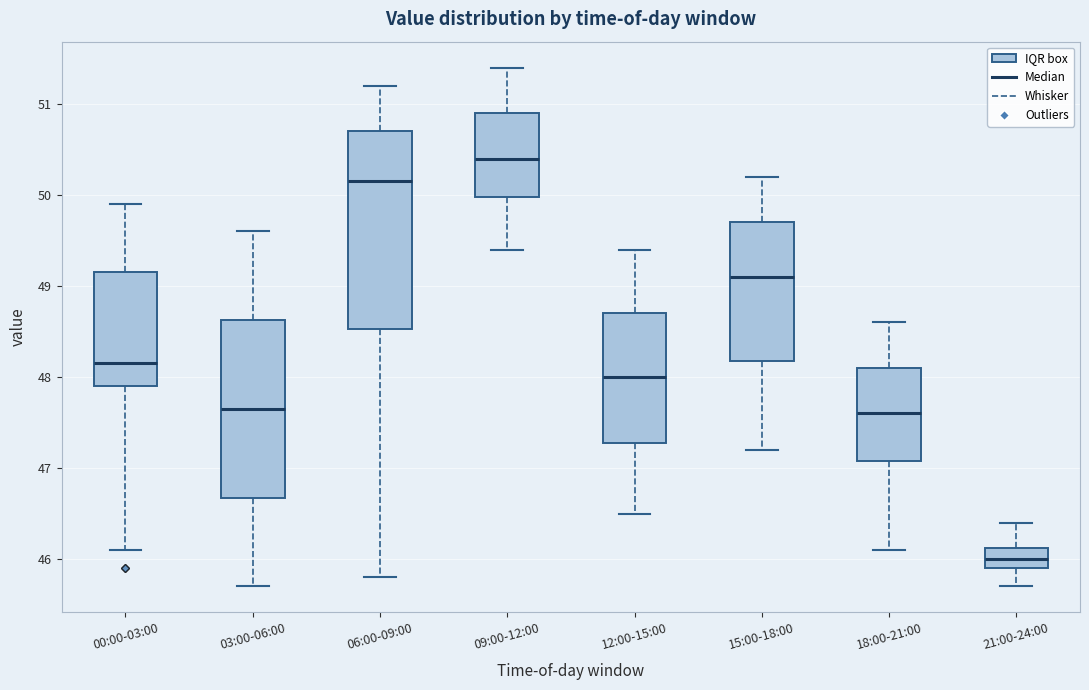

Reading left to right, transcribe this box plot: for each box, give where its median line is, the range the box spans, and where its two whiskers end, as read against the y-axis. The values are not printed on the chart, so give them approximately, as read against the axis.

00:00-03:00: median 48.2, box 47.9 to 49.2, whiskers 46.1 to 49.9
03:00-06:00: median 47.7, box 46.7 to 48.6, whiskers 45.7 to 49.6
06:00-09:00: median 50.2, box 48.5 to 50.7, whiskers 45.8 to 51.2
09:00-12:00: median 50.4, box 50.0 to 50.9, whiskers 49.4 to 51.4
12:00-15:00: median 48.0, box 47.3 to 48.7, whiskers 46.5 to 49.4
15:00-18:00: median 49.1, box 48.2 to 49.7, whiskers 47.2 to 50.2
18:00-21:00: median 47.6, box 47.1 to 48.1, whiskers 46.1 to 48.6
21:00-24:00: median 46.0, box 45.9 to 46.1, whiskers 45.7 to 46.4